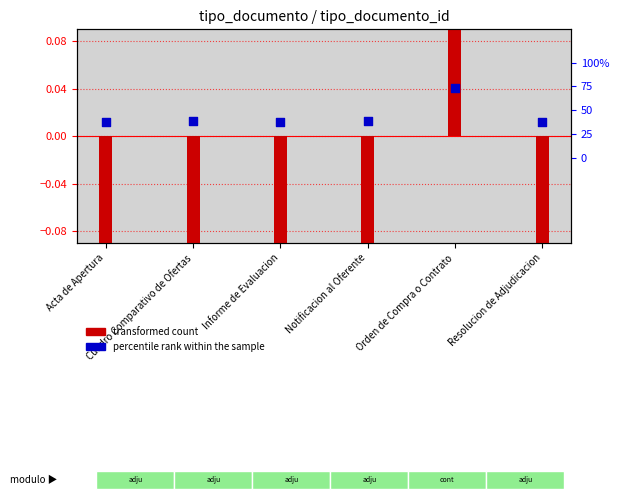

Which has a higher value, Notificacion al Oferente or Informe de Evaluacion?

Notificacion al Oferente